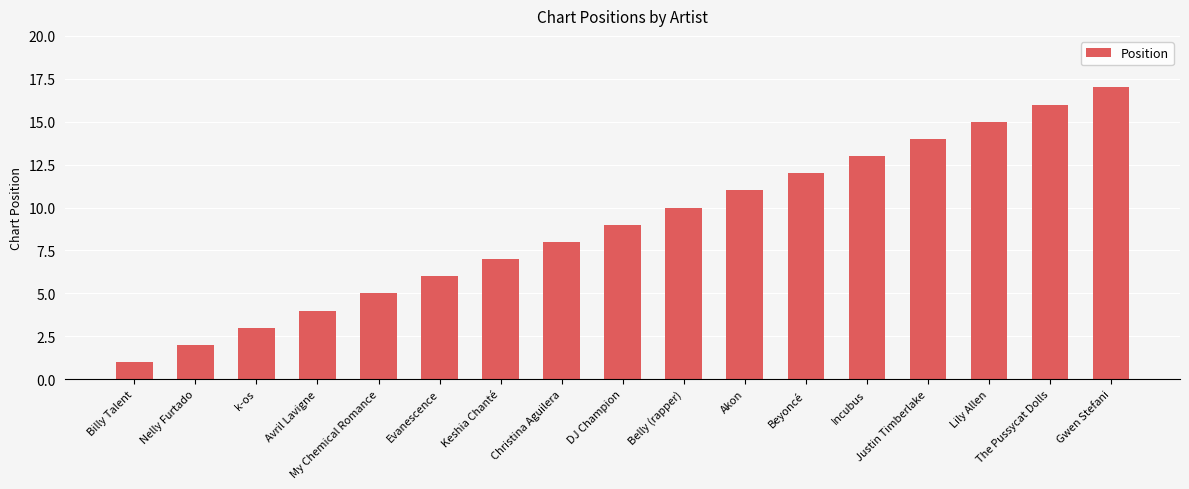

What is the minimum value shown in the chart?

1